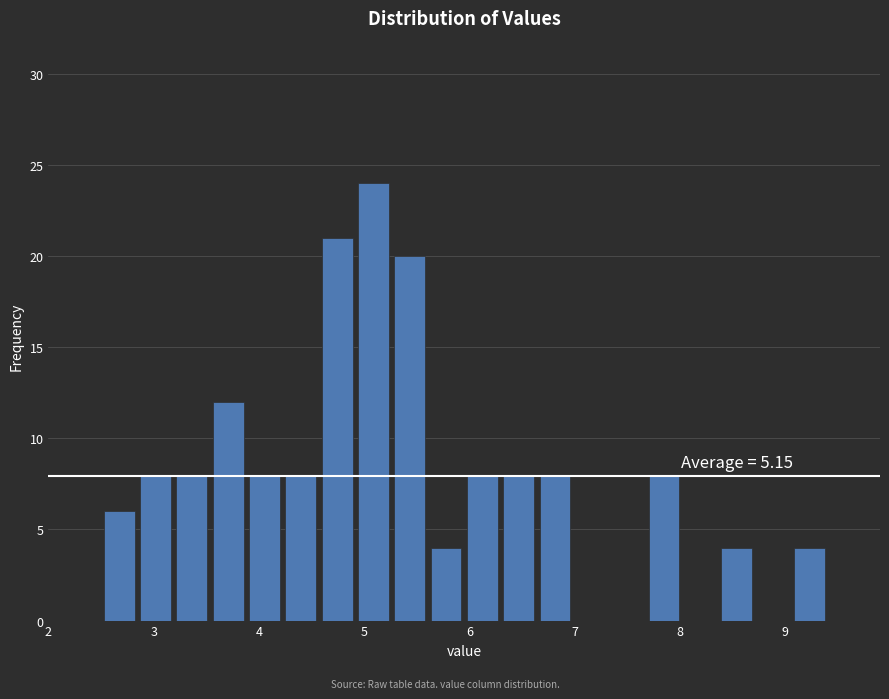

Around what value on the x-axis is the tallest bar? Give the approximate position of its centre, as read against the axis.

5.1